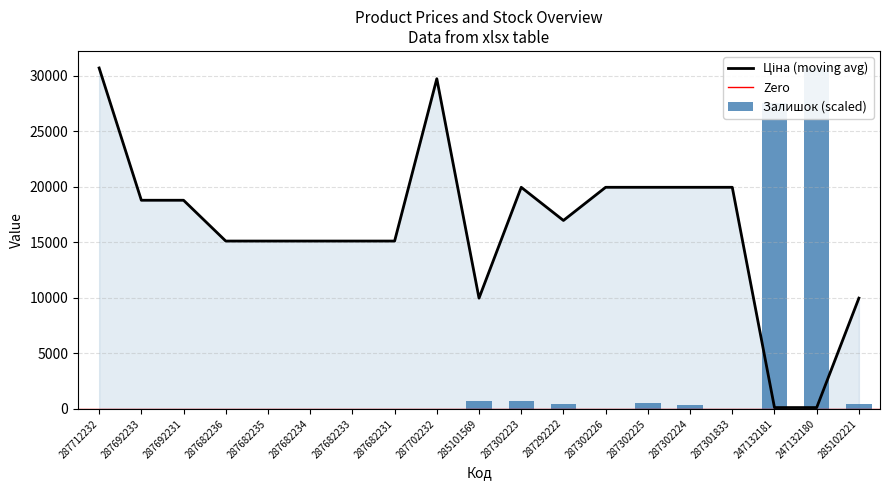

What is the difference between the maximum and second lowest values in the Ціна series?

30603.0